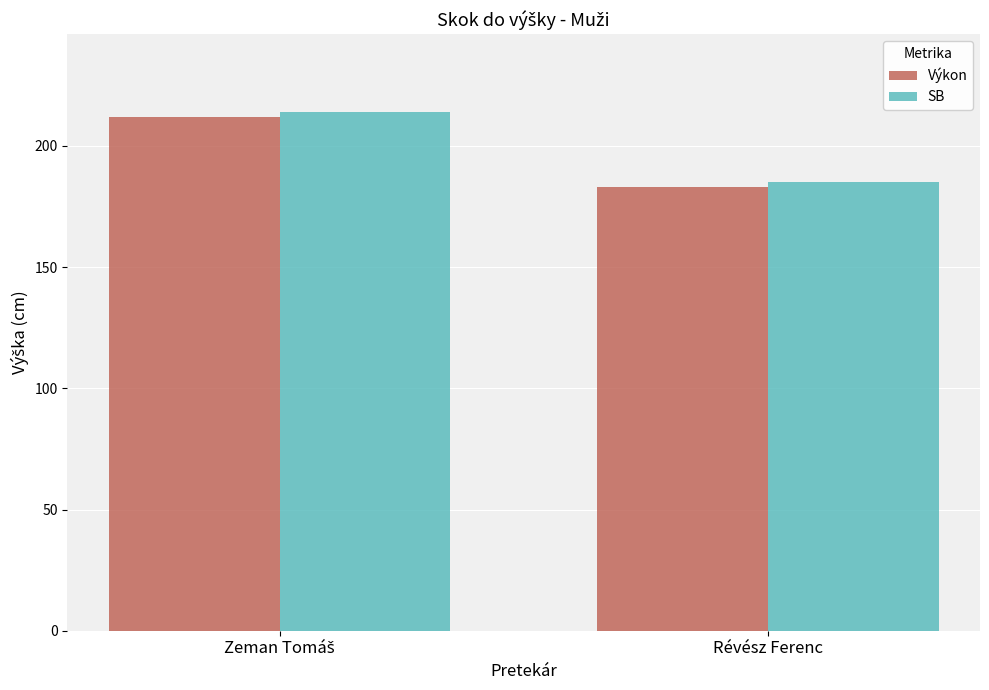

What is the highest value of the SB series?

214